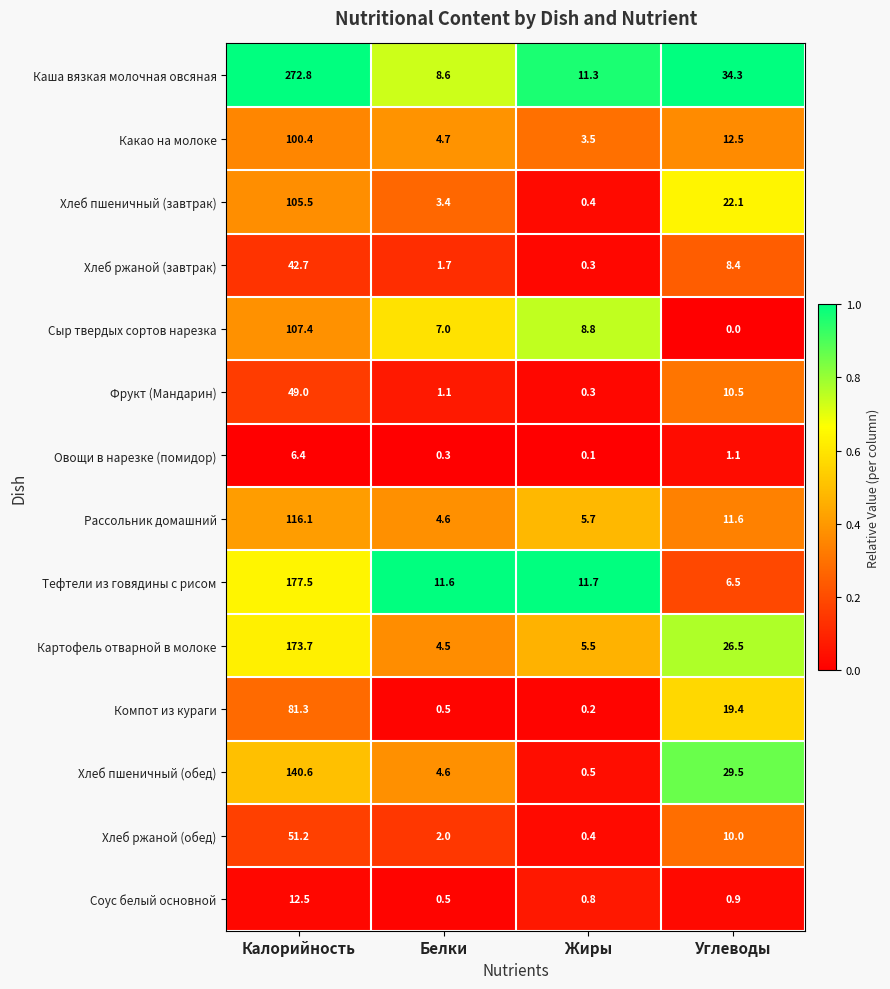

How many data points does each series have?

4